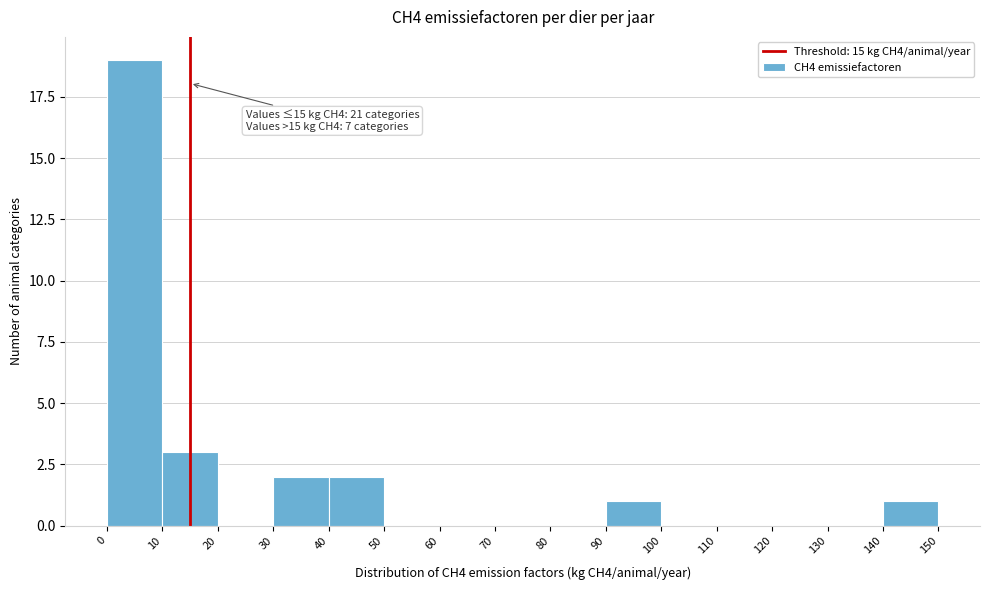

Over which range of the x-axis is the bar tallest?

0 to 10